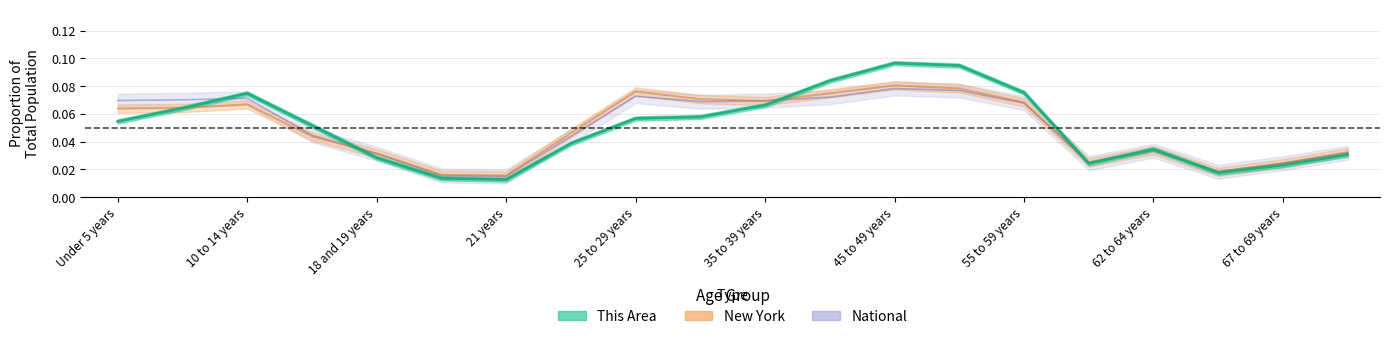

True or false: National has more than 1 points higher than both neighbors.

True